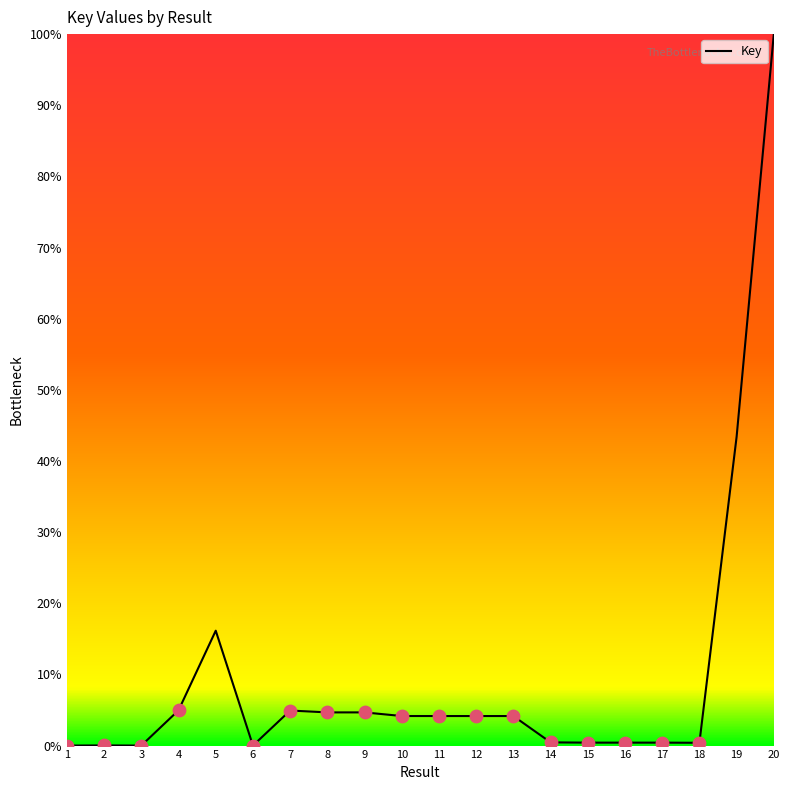

Is it true that the value at 8 is 4.7?

True